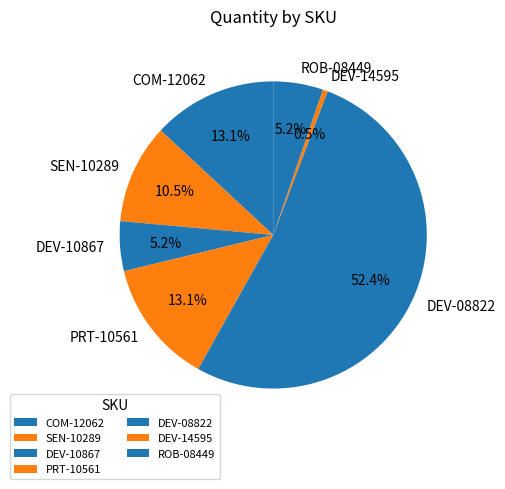

Between DEV-10867 and DEV-14595, which is larger?

DEV-10867